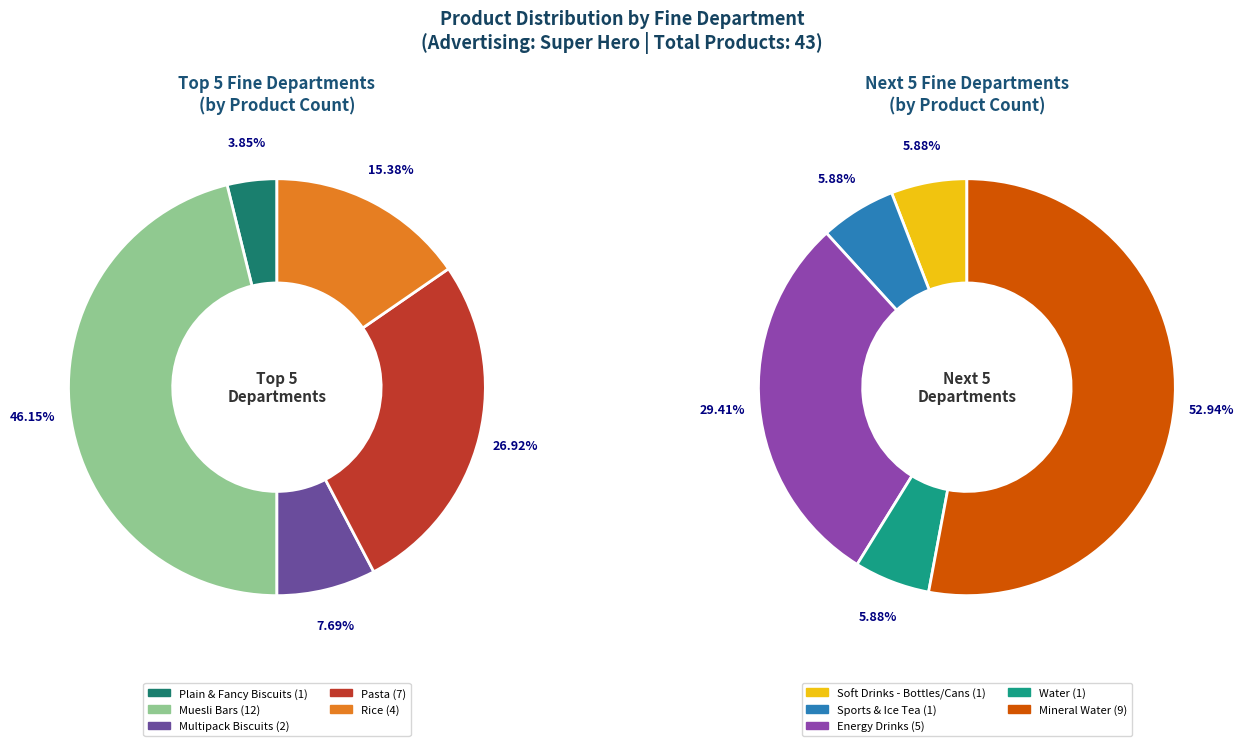

Rank the categories by value from highest to lowest.

058 MUESLI BARS, 108 SOFT DRINKS - MINERAL WATER, 073 PASTA, 095 SOFT DRINKS - ENERGY, 075 RICE, 060 BISCUITS - MULTIPACK, 053 BISCUITS - PLAIN & FANCY, 089 SOFT DRINKS - BOTTLES & CANS, 094 SOFT DRINKS - SPORTS & ICE TEA, 106 SOFT DRINKS - WATER